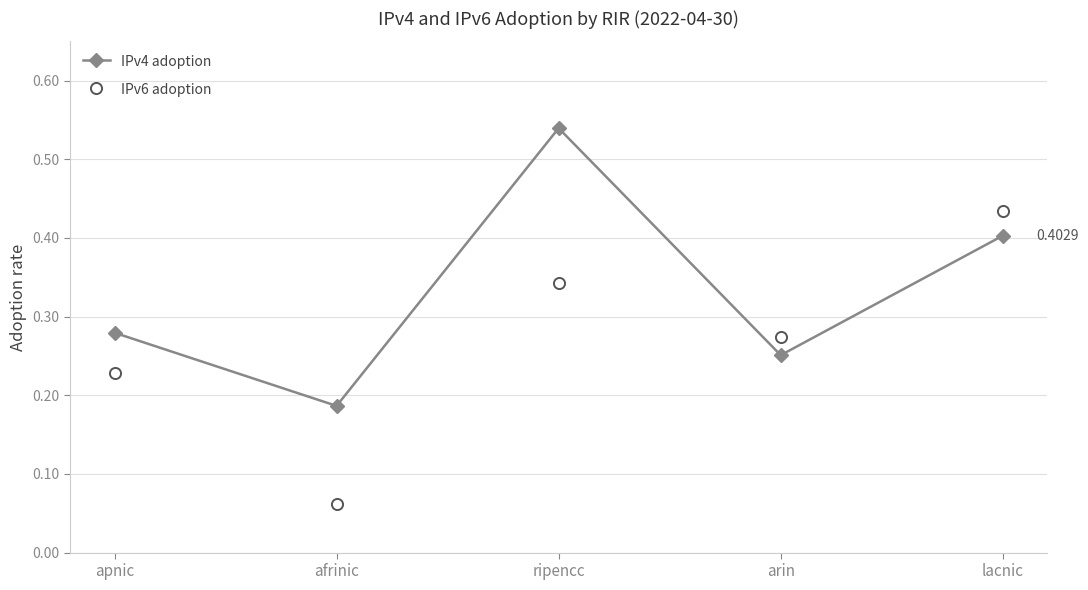

What position from the left is apnic?

1